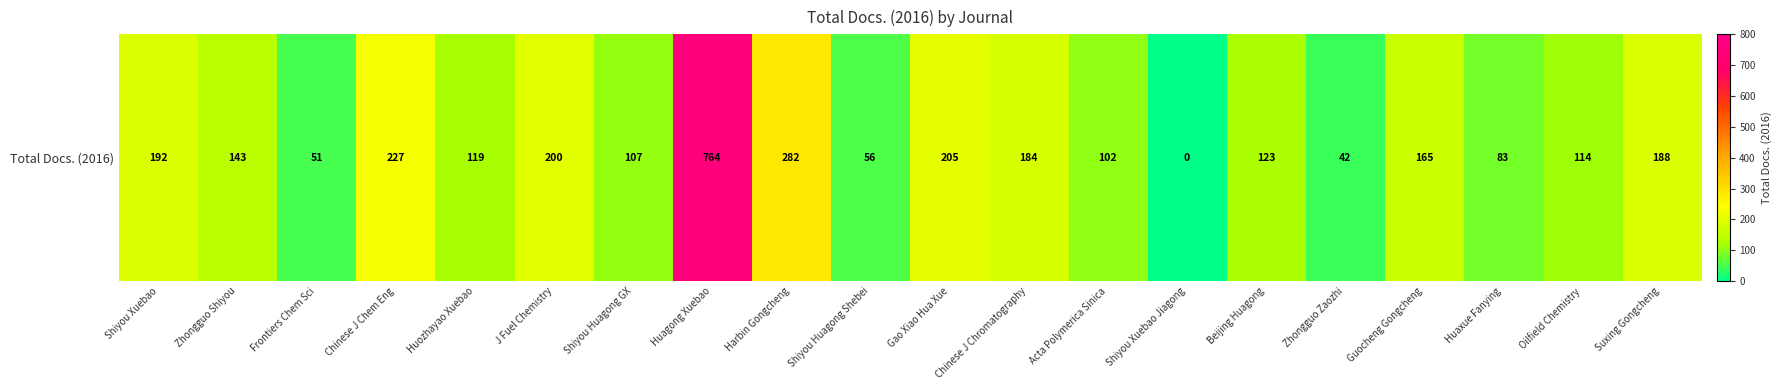

Is it true that the value at Guocheng Gongcheng is 38?

False